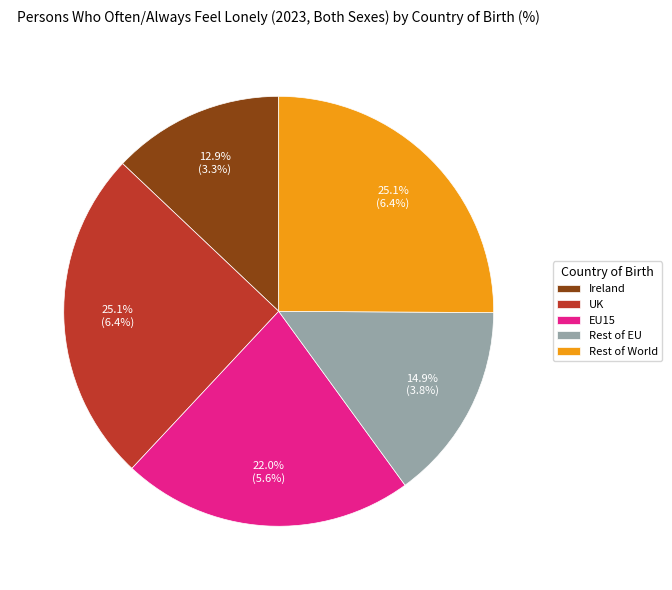

Which slice is the smallest?

Ireland